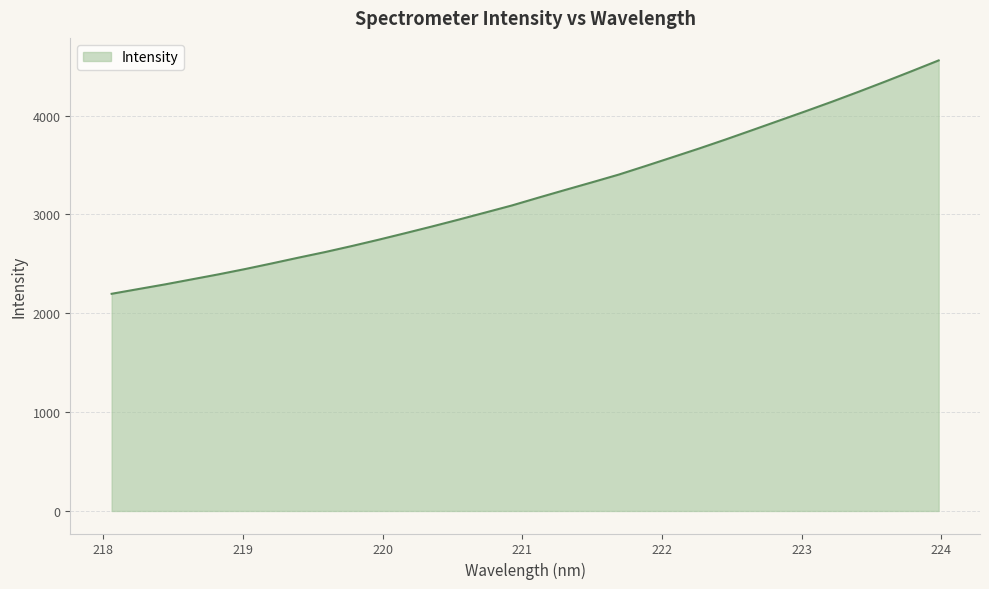

Reading right to left, what are all the values shown in this chart?

4557.5	4450.0	4344.2	4240.9	4140.1	4042.8	3947.3	3851.8	3757.1	3665.4	3577.0	3489.0	3402.6	3324.7	3248.0	3170.3	3090.9	3019.0	2947.4	2877.8	2810.2	2744.0	2680.2	2619.4	2562.7	2504.1	2447.2	2393.4	2342.8	2292.0	2244.7	2196.9